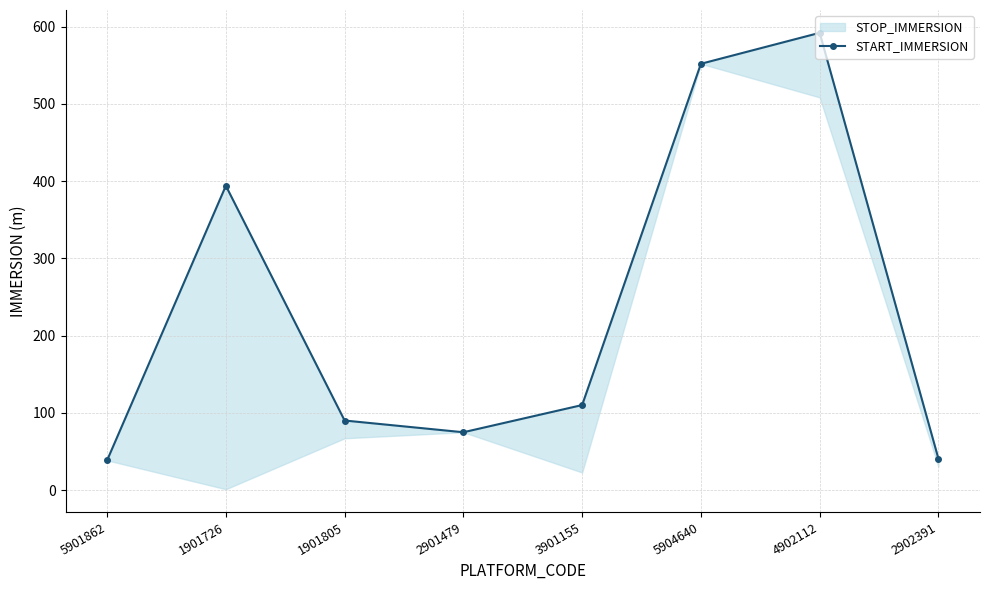

Is it true that the value at 1901805 is 90.0?

True